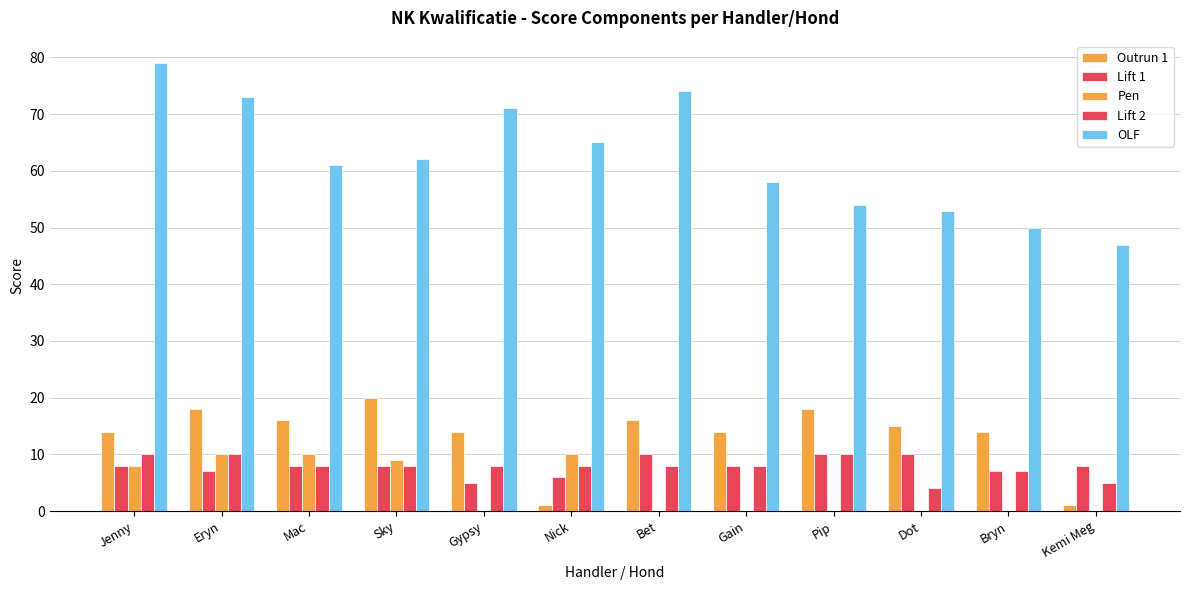

What position from the left is Mac?

3